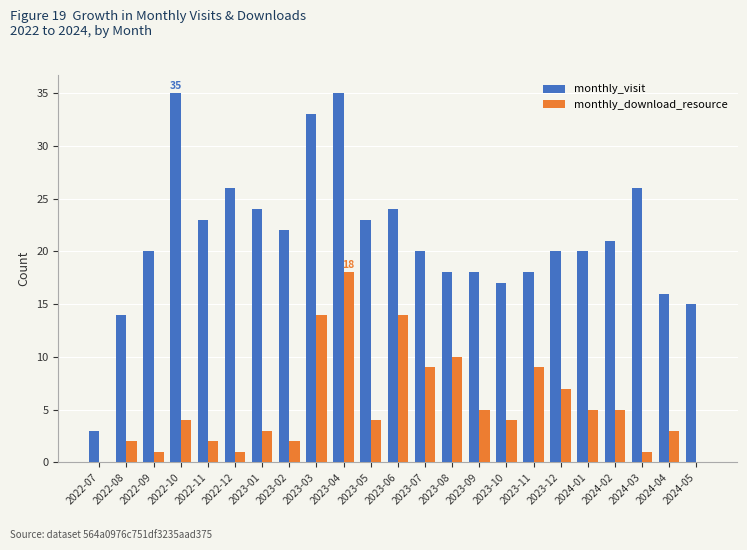

What is the maximum value for monthly_visit?

35